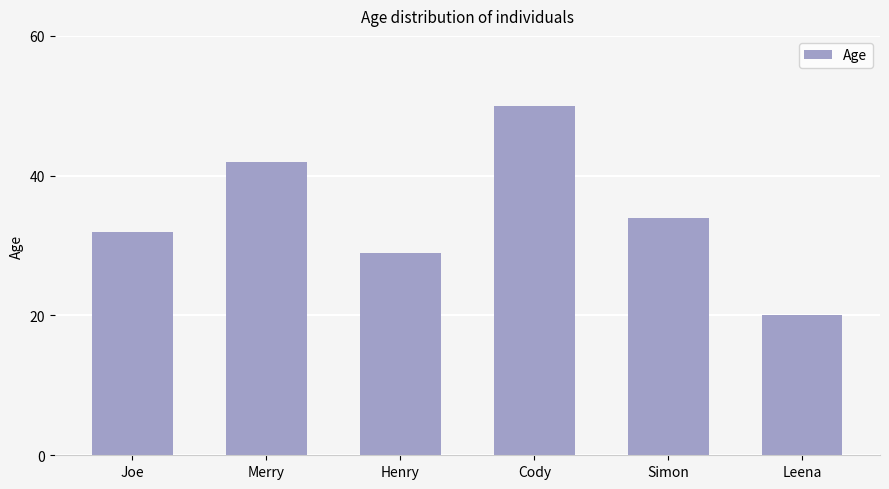

How many bars are there in total?

6